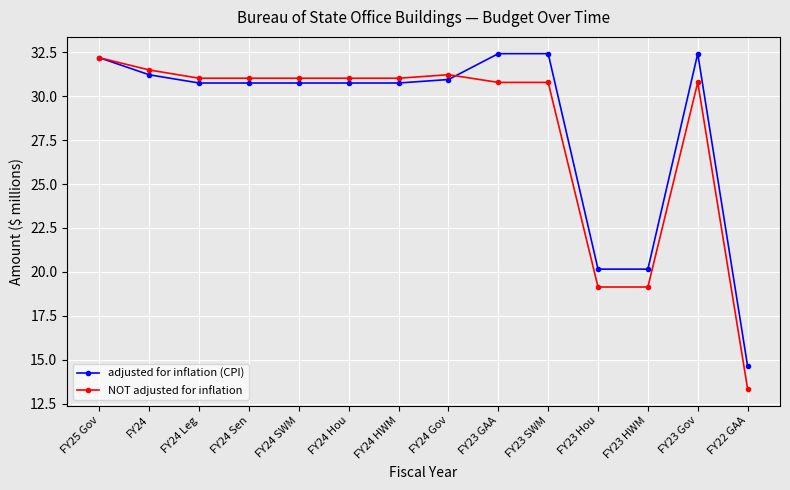

How many data points does each series have?

14